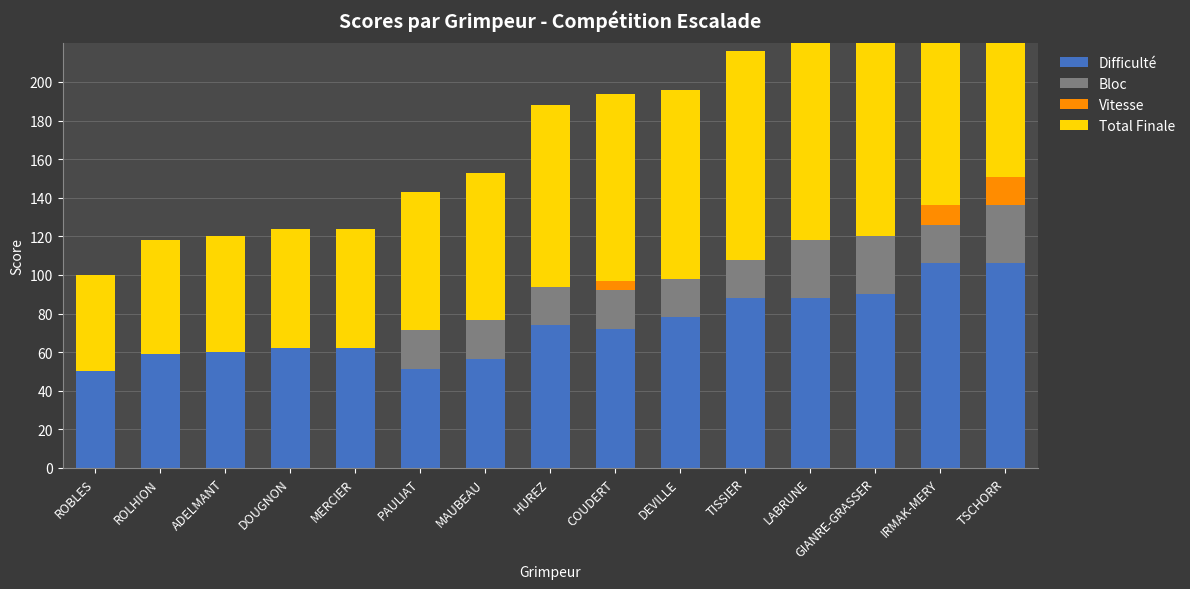

What is the maximum value for Difficulté?

106.0